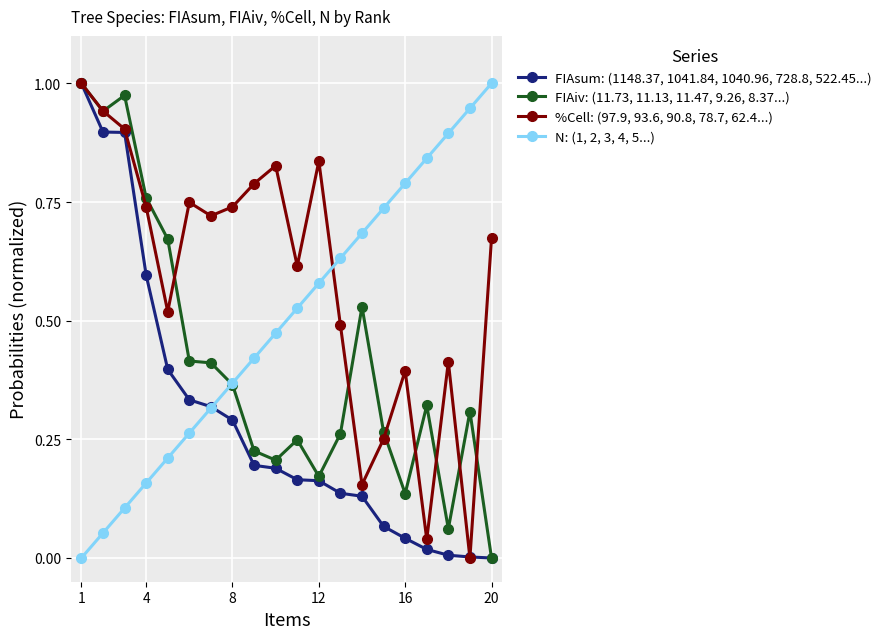

After their last crossing, which series has the higher values: %Cell: (97.9, 93.6, 90.8, 78.7, 62.4...) or N: (1, 2, 3, 4, 5...)?

N: (1, 2, 3, 4, 5...)